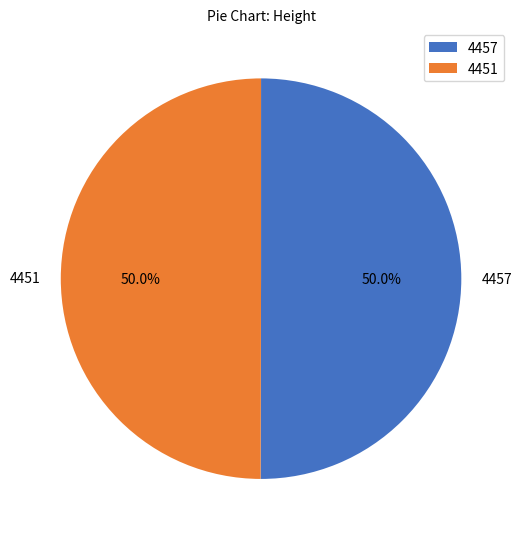

Approximately how many times larger is the value at 4457 compared to 4451?

1.0